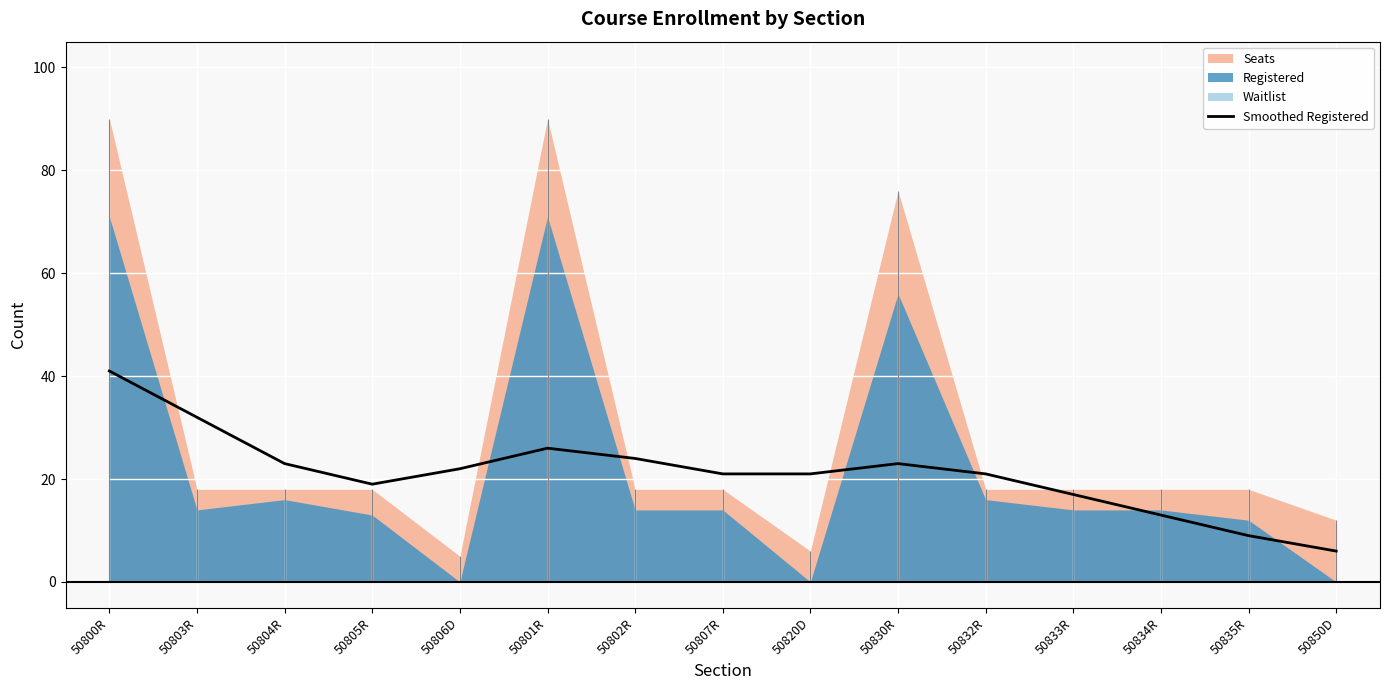

The value of Smoothed Registered at 50806D is 22. True or false?

True